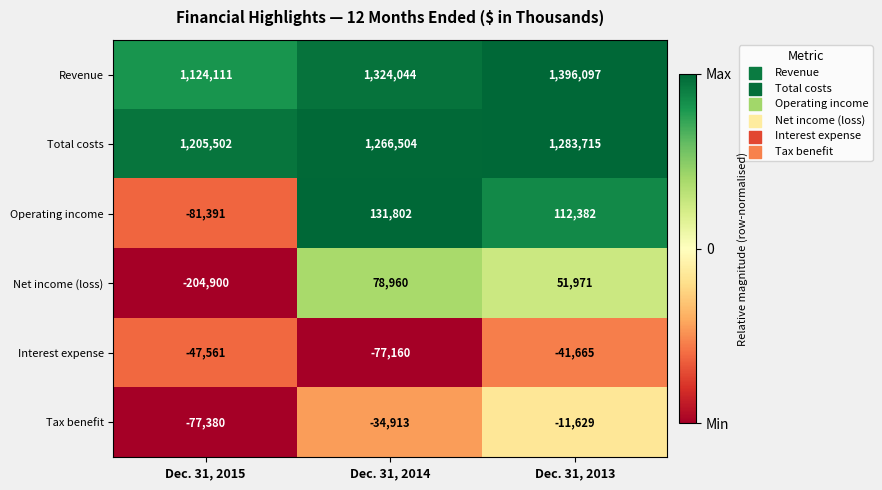

What is the difference between the highest and lowest values at Dec. 31, 2015?

1410402